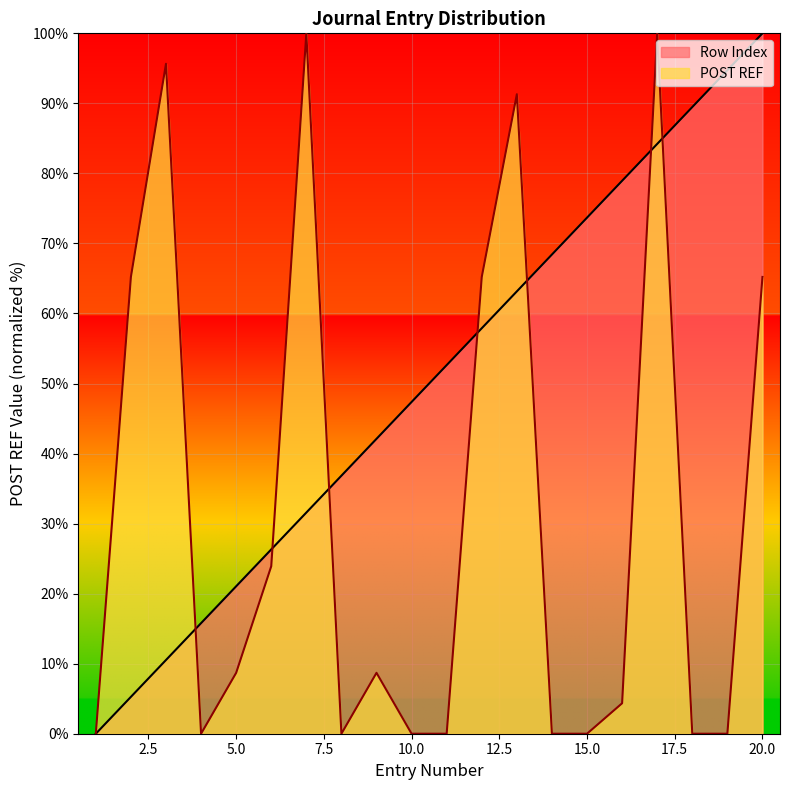

Which series has the widest spread of values?

Row Index